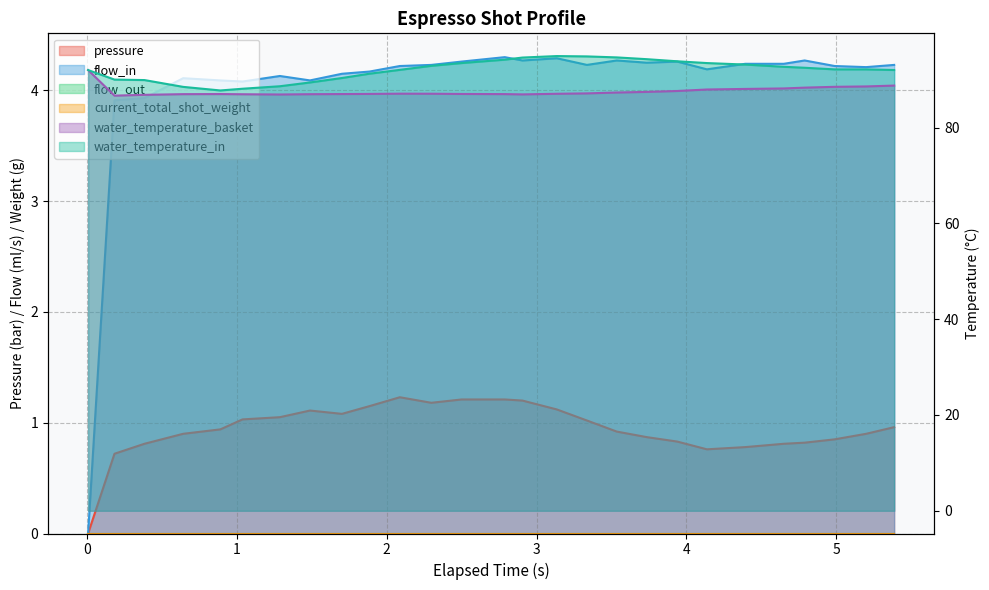

What position from the right is 0.385?

25